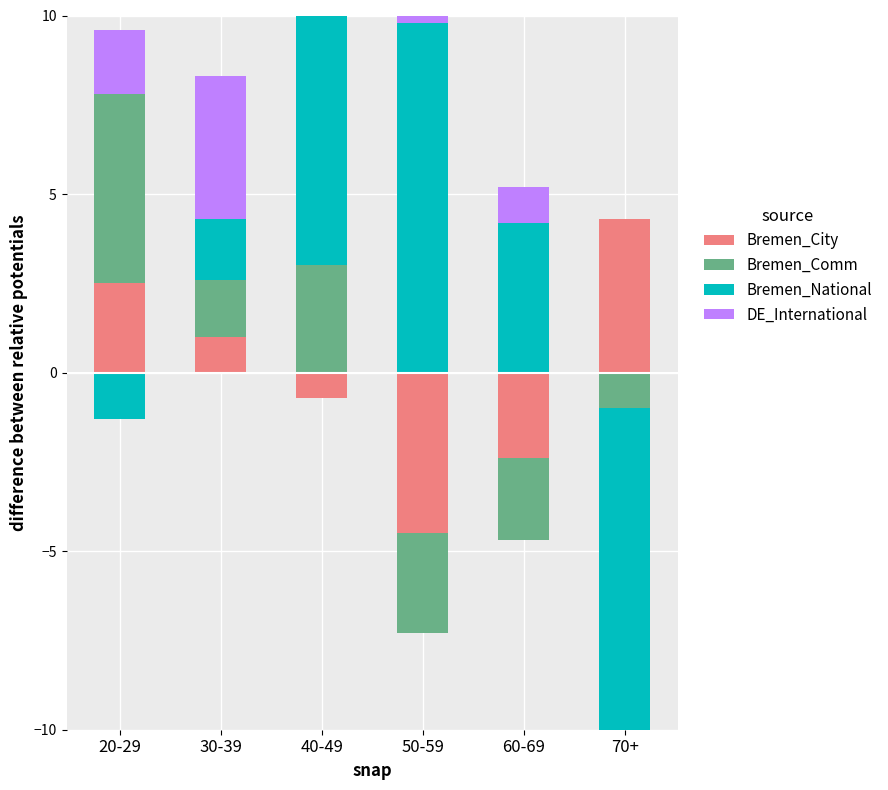

List the series in order of their peak value, highest first.

Bremen_National, DE_International, Bremen_Comm, Bremen_City